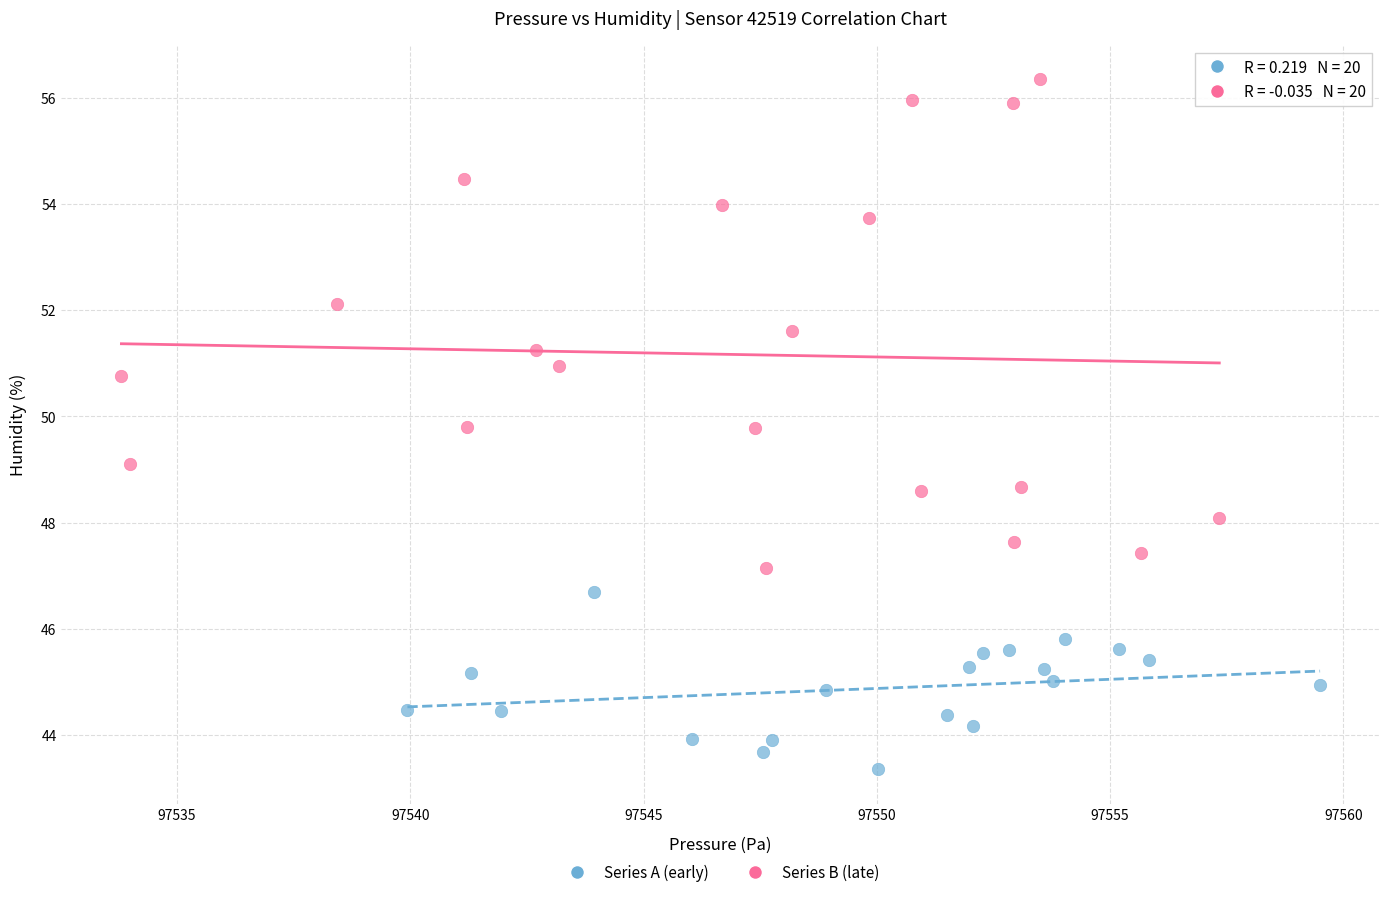

Which series has the largest Y range (max minus min)?

Series B (late)